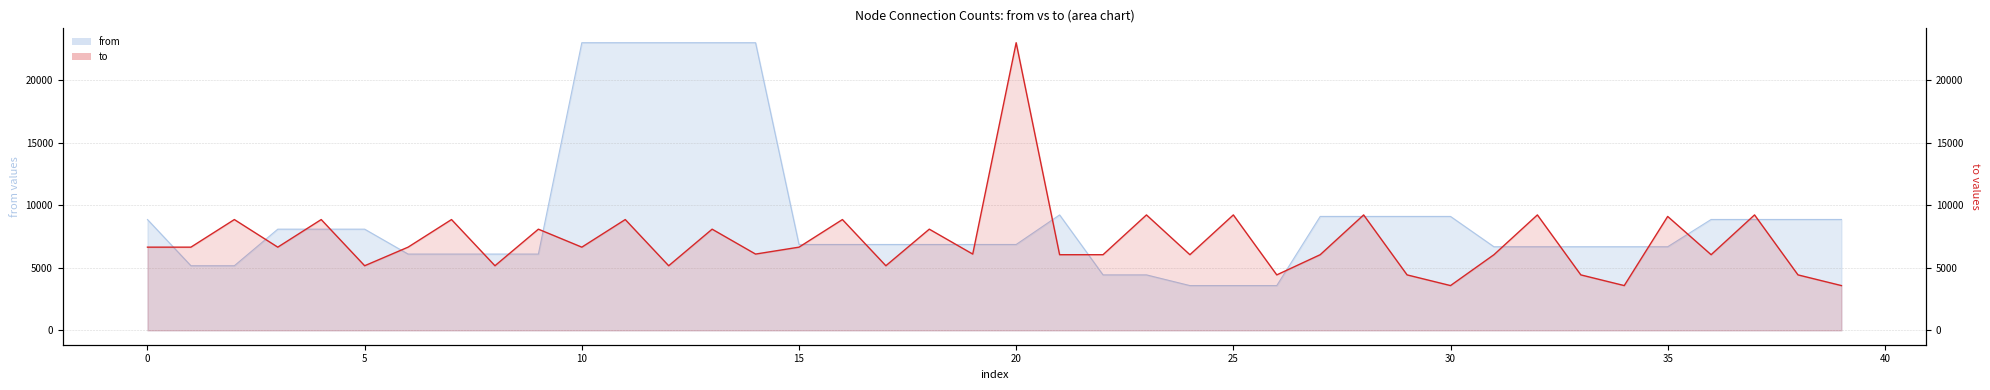

The value at 12 is 3526. True or false?

False